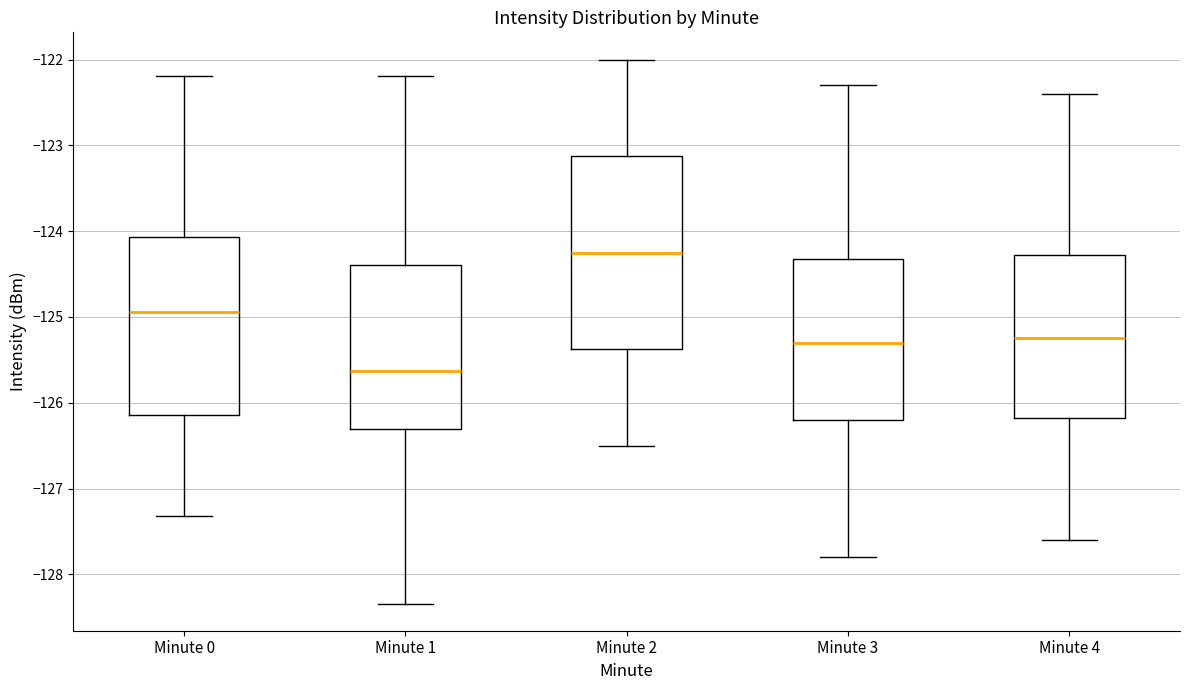

Reading left to right, transcribe this box plot: for each box, give where its median line is, the range the box spans, and where its two whiskers end, as read against the y-axis. The values are not printed on the chart, so give them approximately, as read against the axis.

Minute 0: median -124.9, box -126.1 to -124.1, whiskers -127.3 to -122.2
Minute 1: median -125.6, box -126.3 to -124.4, whiskers -128.3 to -122.2
Minute 2: median -124.2, box -125.4 to -123.1, whiskers -126.5 to -122.0
Minute 3: median -125.3, box -126.2 to -124.3, whiskers -127.8 to -122.3
Minute 4: median -125.2, box -126.2 to -124.3, whiskers -127.6 to -122.4